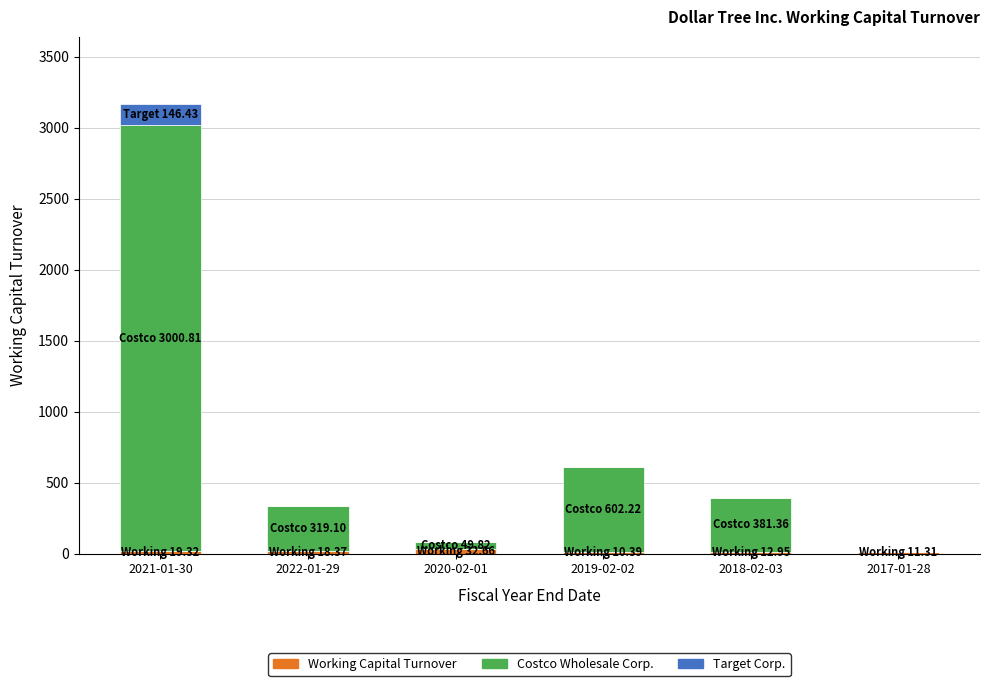

At which category is the sum across all series the highest?

2021-01-30